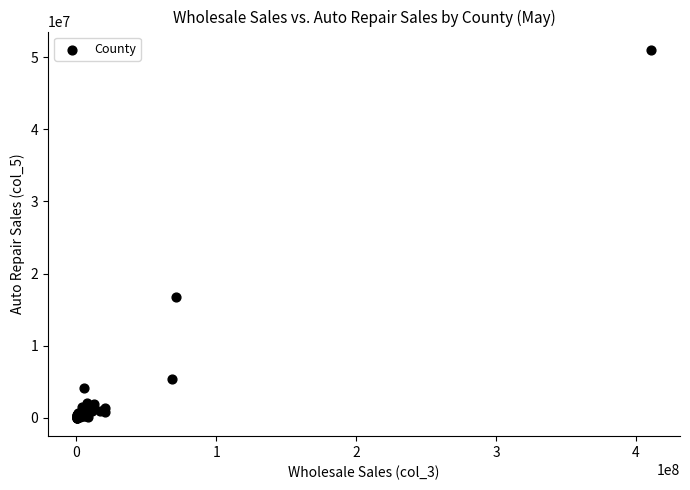

What Y value in the scatter plot is closest to 25503624?

16719156